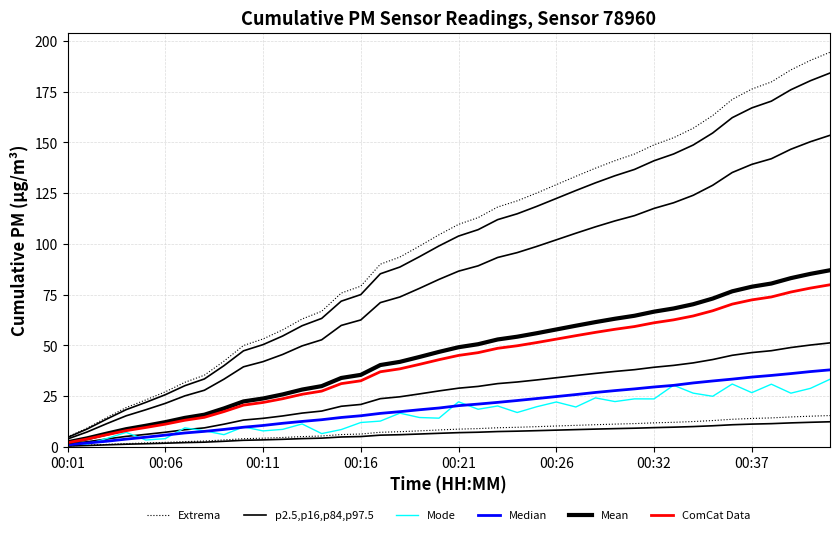

What position from the left is 24?

25